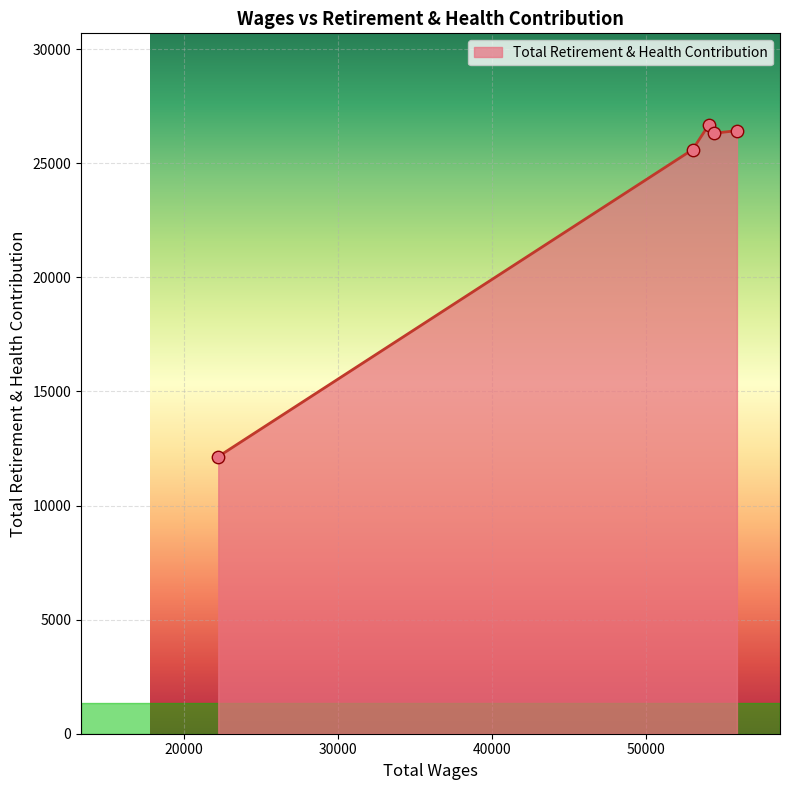

Approximately how many times larger is the value at 54053.0 compared to 55871.0?

1.0